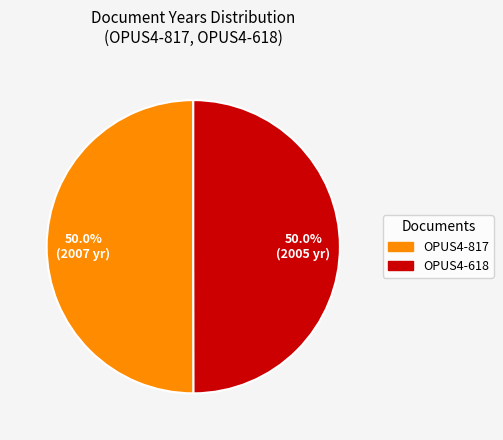

Count the number of slices in the pie.

2